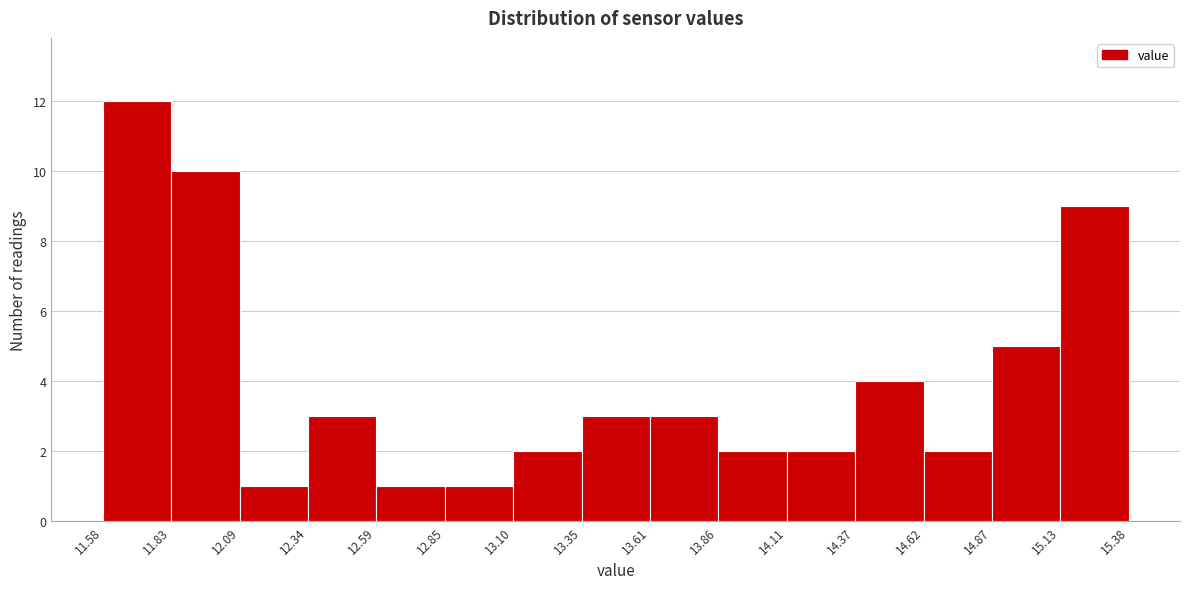

Reading left to right, transcribe this chart: for each bar, give the range it covers on the x-axis and its height. The values are not printed on the chart, so give them approximately, as read against the axis.

11.58 to 11.83: 12
11.83 to 12.09: 10
12.09 to 12.34: 1
12.34 to 12.59: 3
12.59 to 12.85: 1
12.85 to 13.10: 1
13.10 to 13.35: 2
13.35 to 13.61: 3
13.61 to 13.86: 3
13.86 to 14.11: 2
14.11 to 14.37: 2
14.37 to 14.62: 4
14.62 to 14.87: 2
14.87 to 15.13: 5
15.13 to 15.38: 9